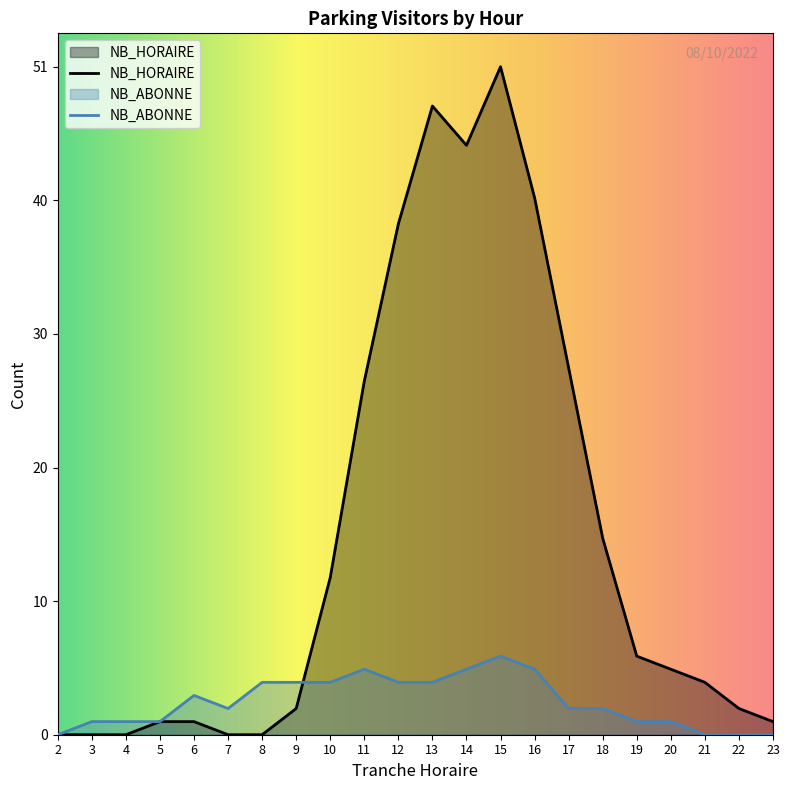

True or false: NB_ABONNE has more than 1 interior local peaks.

True